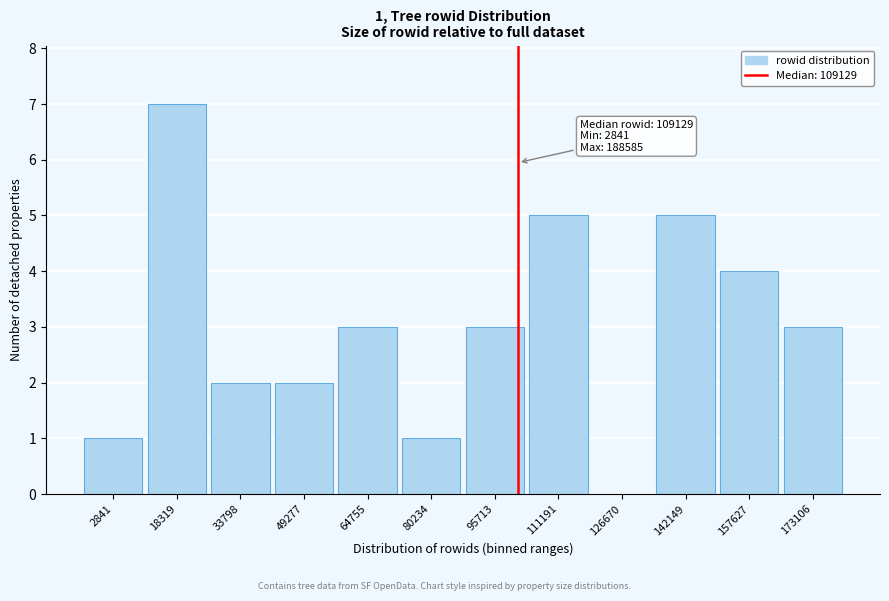

Reading left to right, what are all the values shown in this chart?

2841=1	18319=7	33798=2	49277=2	64755=3	80234=1	95713=3	111191=5	126670=0	142149=5	157627=4	173106=3